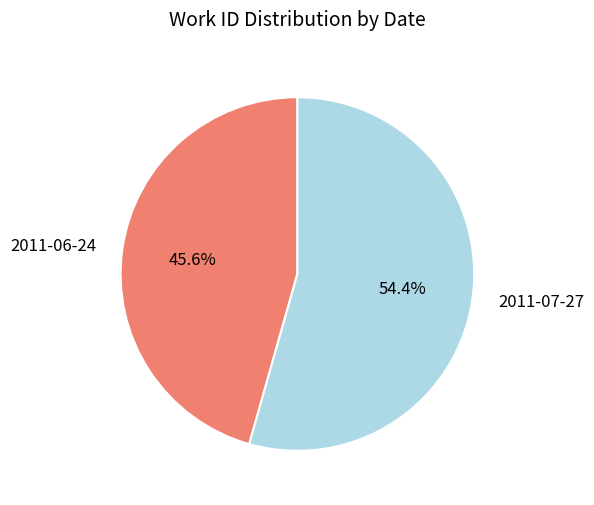

Which slice is the largest?

2011-07-27